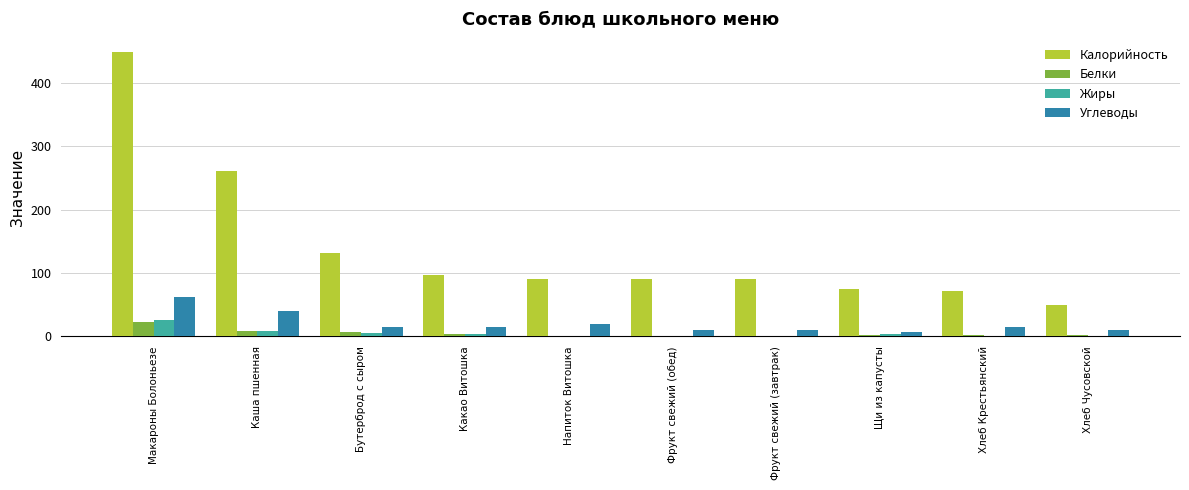

Which series changed the most between Бутерброд с сыром and Фрукт свежий (завтрак)?

Калорийность